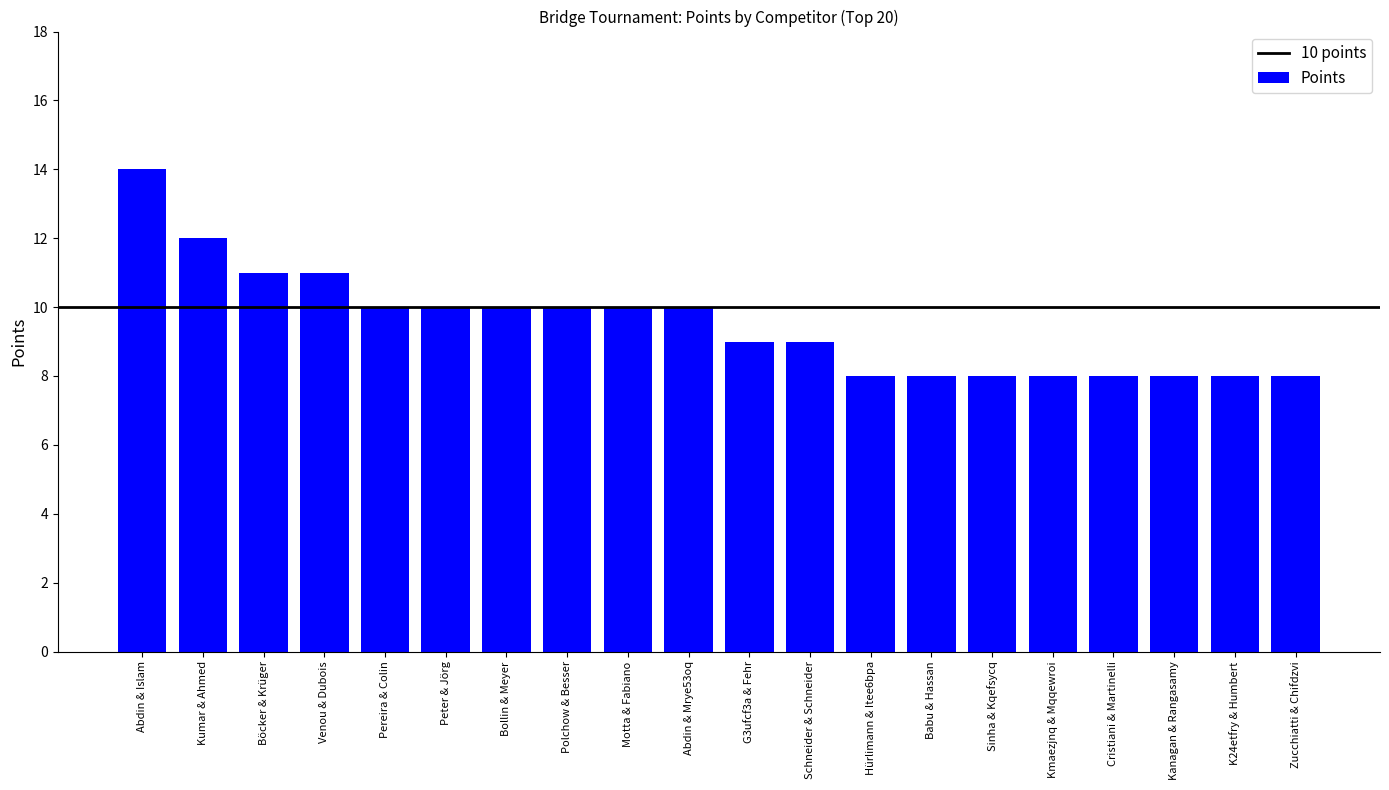

Reading left to right, extract all data points from this chart.

Abdin & Islam=14	Kumar & Ahmed=12	Böcker & Krüger=11	Venou & Dubois=11	Pereira & Colin=10	Peter & Jörg=10	Bollin & Meyer=10	Polchow & Besser=10	Motta & Fabiano=10	Abdin & Mrye53oq=10	G3ufcf3a & Fehr=9	Schneider & Schneider=9	Hürlimann & Itee6bpa=8	Babu & Hassan=8	Sinha & Kqefsycq=8	Kmaezjnq & Mqqewroi=8	Cristiani & Martinelli=8	Kanagan & Rangasamy=8	K24etfry & Humbert=8	Zucchiatti & Chifdzvi=8